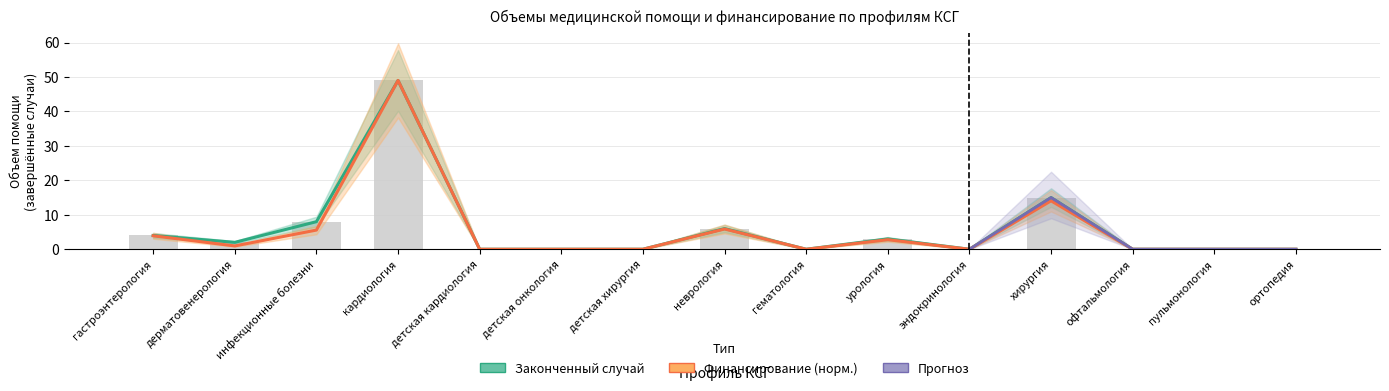

Does the chart contain stacked bars?

No